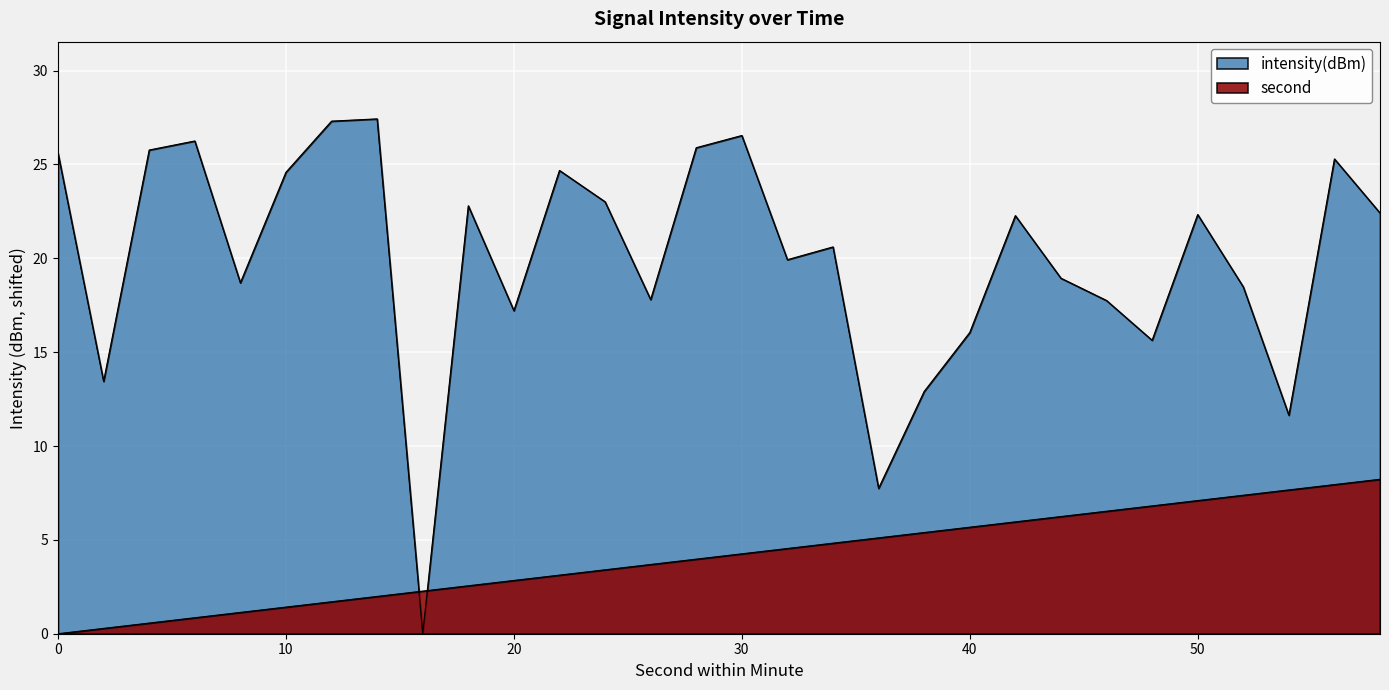

Approximately how many times larger is the value at 28 compared to 24?

1.1